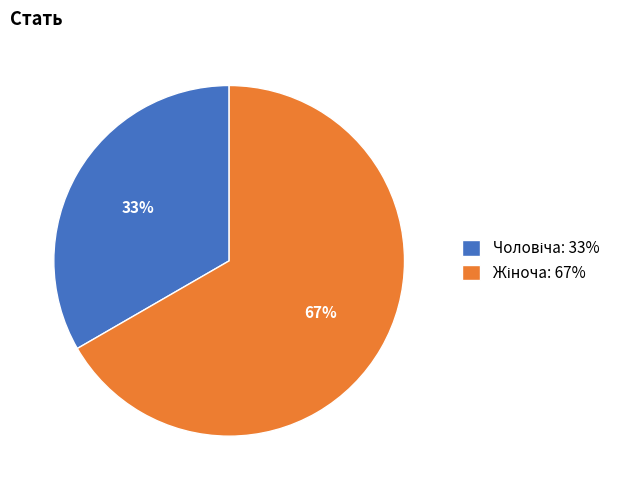

Does any single category account for the majority?

Yes